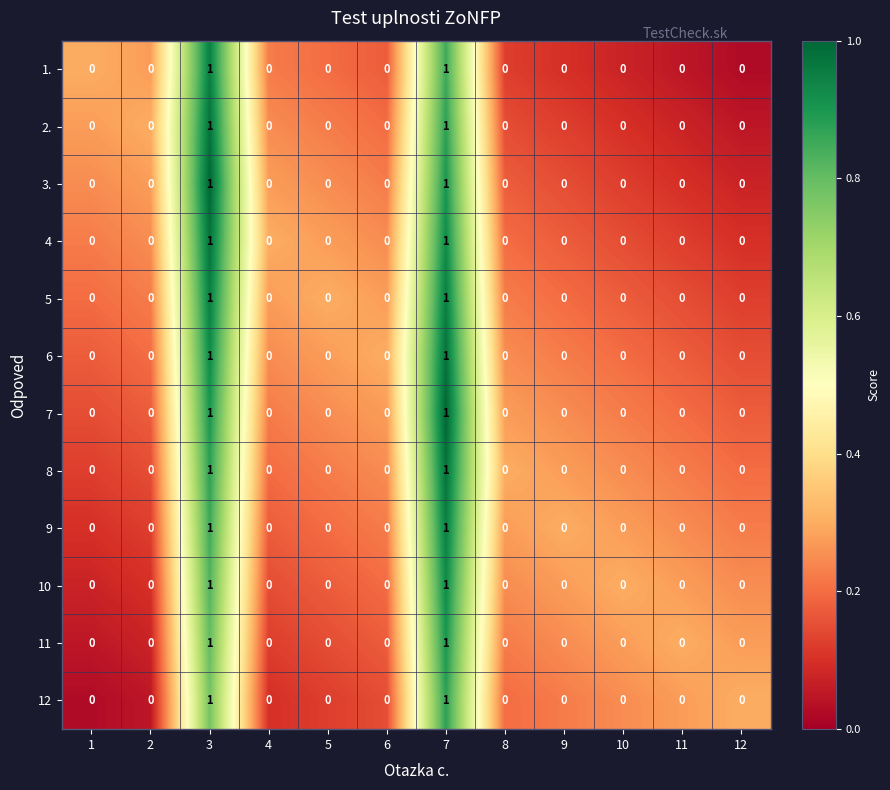

The 7 series shows -1 at 5. True or false?

False